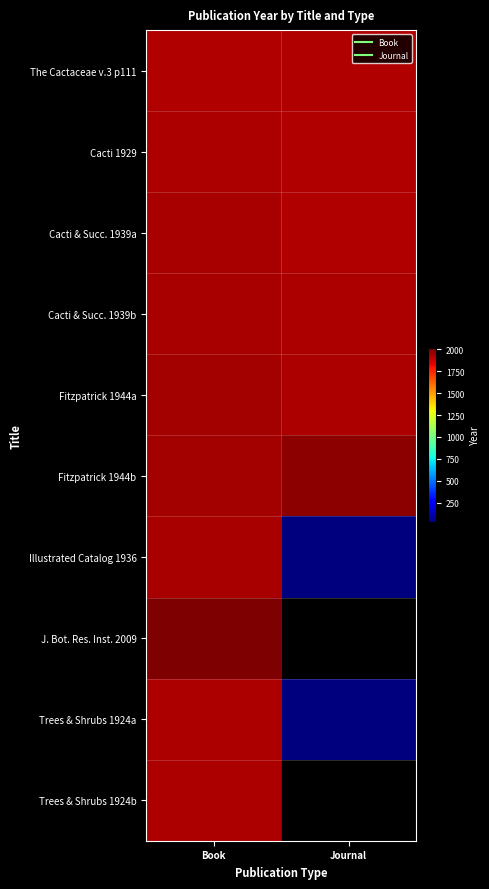

What is the total value across all series at Book?

19410.0